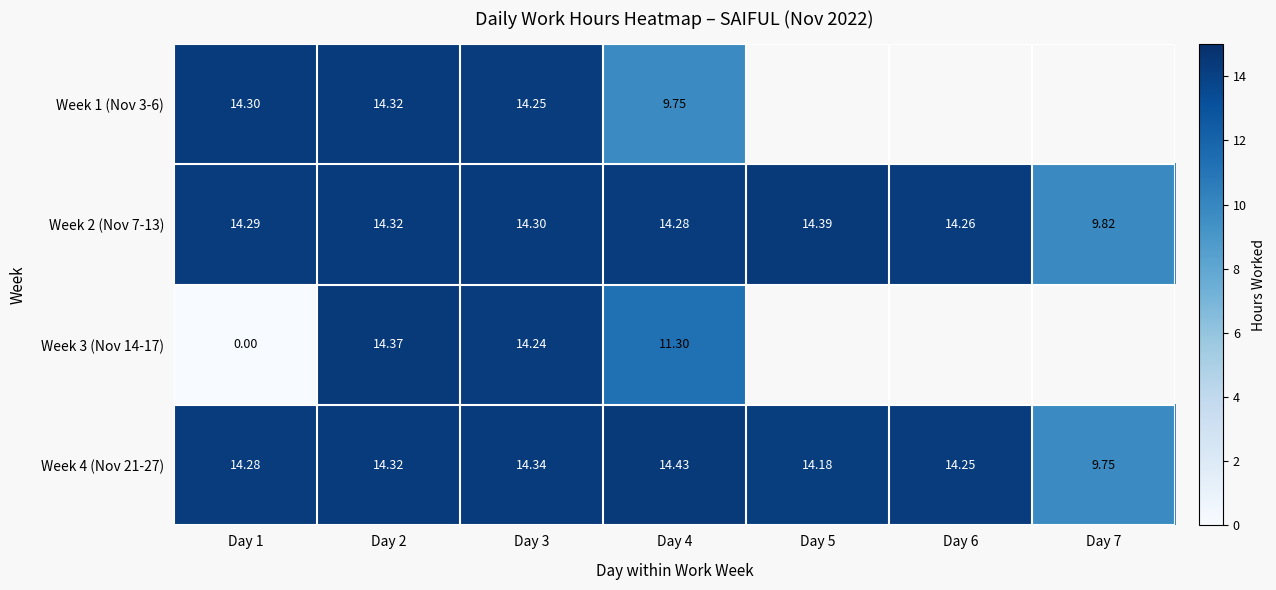

Is the value of Week 2 (Nov 7-13) at Day 5 greater than the value of Week 4 (Nov 21-27) at Day 3?

Yes